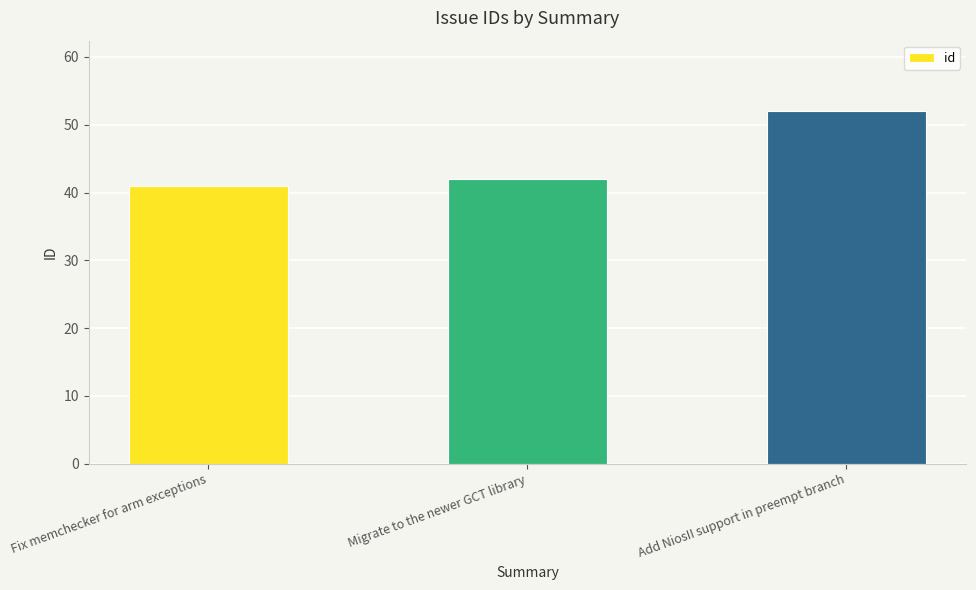

List the labels in order of value, smallest first.

Fix memchecker for arm exceptions, Migrate to the newer GCT library, Add NiosII support in preempt branch